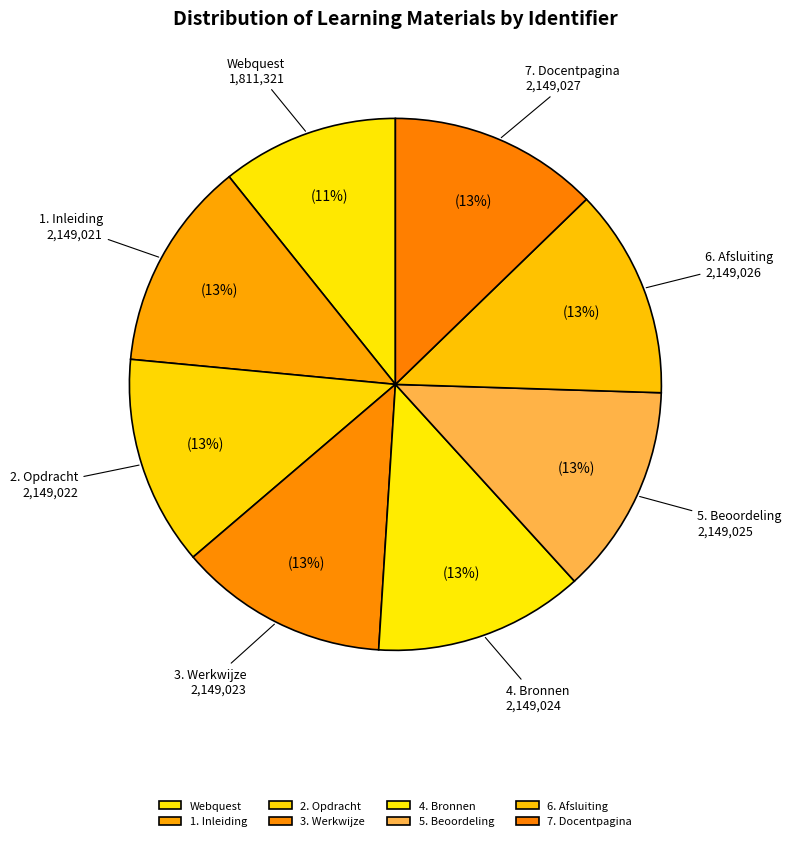

Do 2. Opdracht and Webquest together represent more than half of the pie?

No